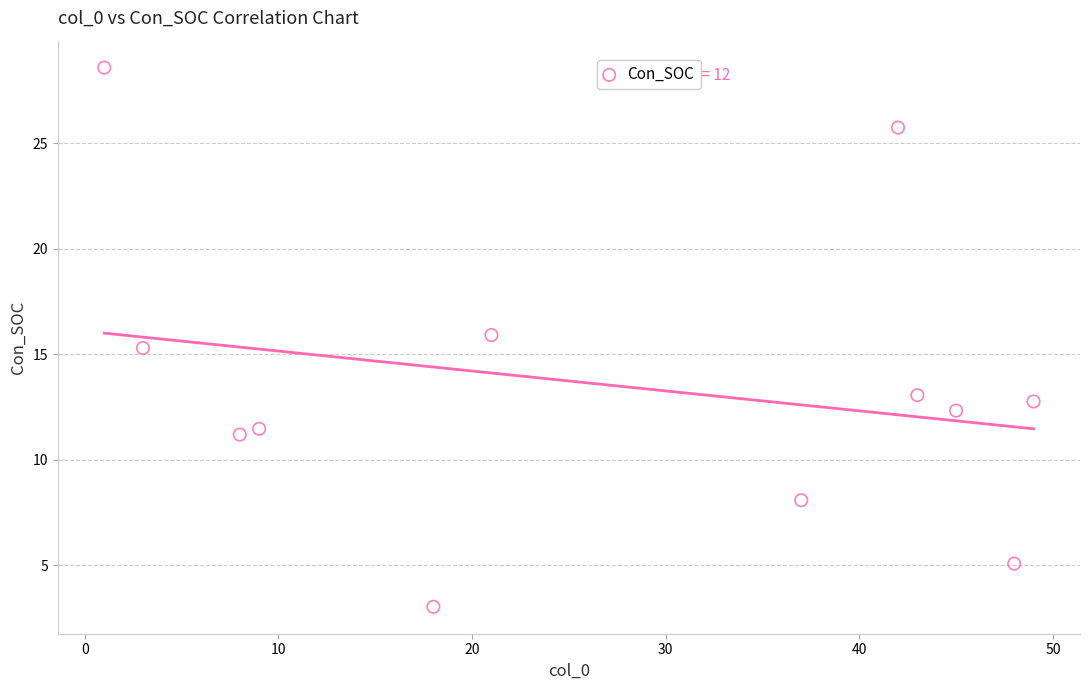

What is the range of X values (max minus min)?

48.0